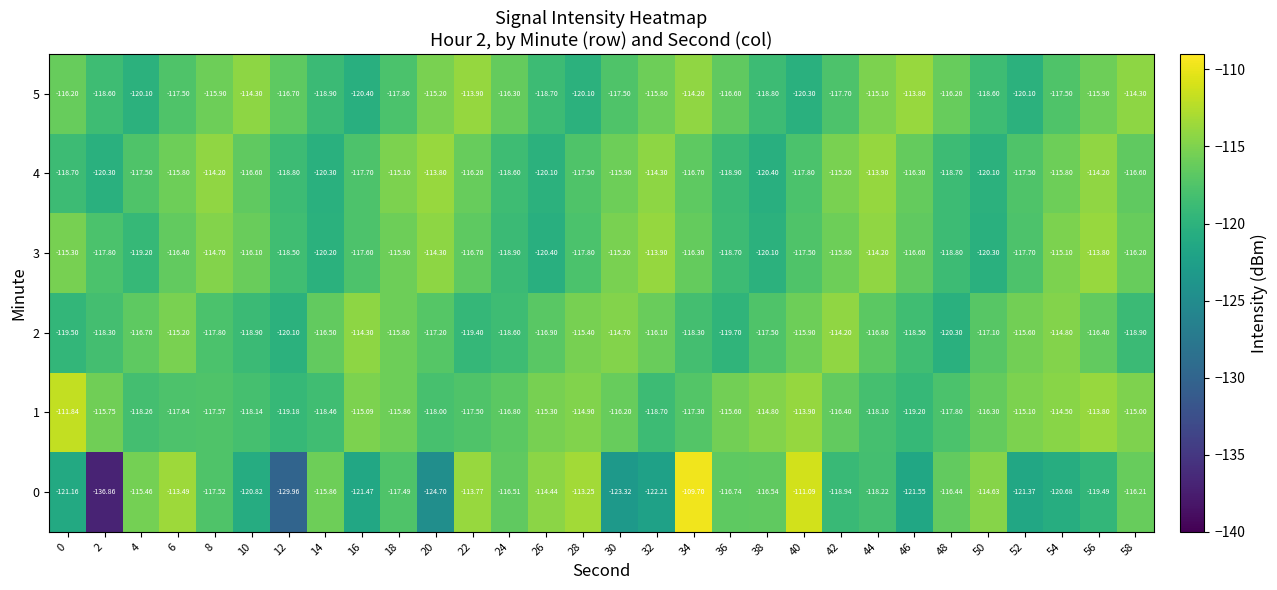

Is the value of 0 at 18 greater than the value of 1 at 20?

Yes